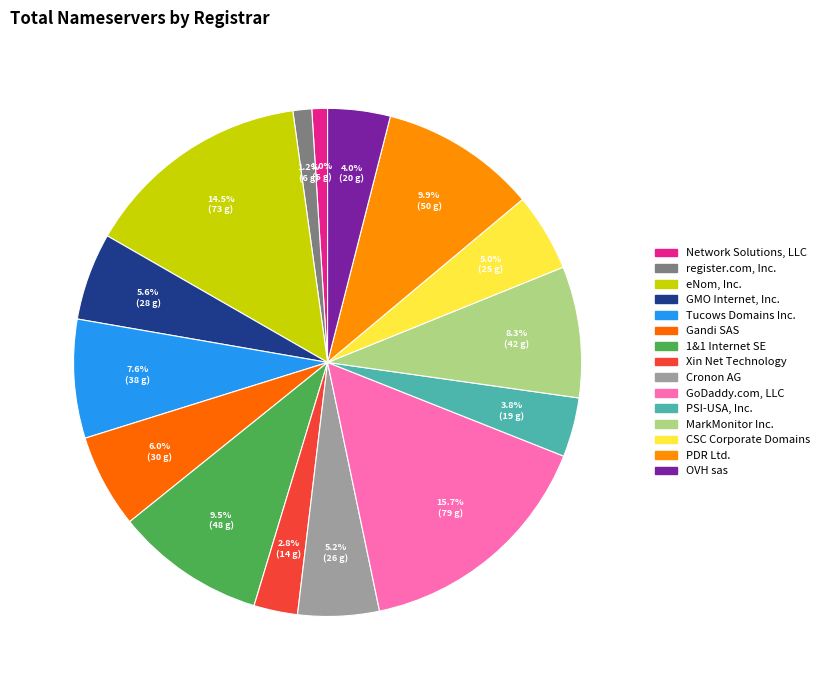

True or false: GMO Internet, Inc. accounts for 6% of the total.

True